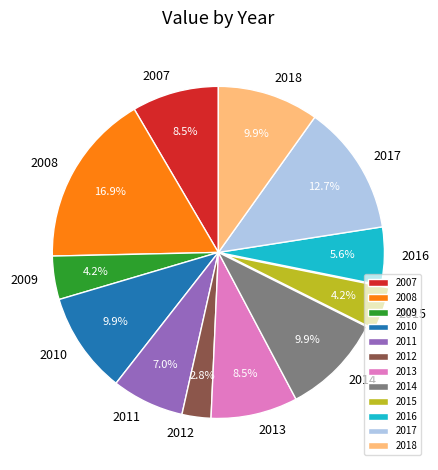

Approximately how many times larger is the value at 2016 compared to 2013?

0.7